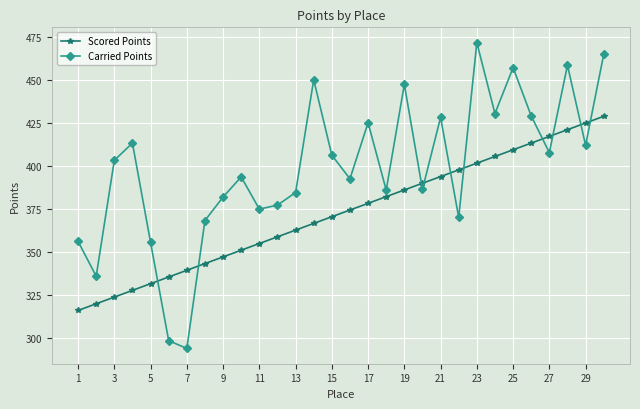

True or false: Scored Points has more than 0 points higher than both neighbors.

False